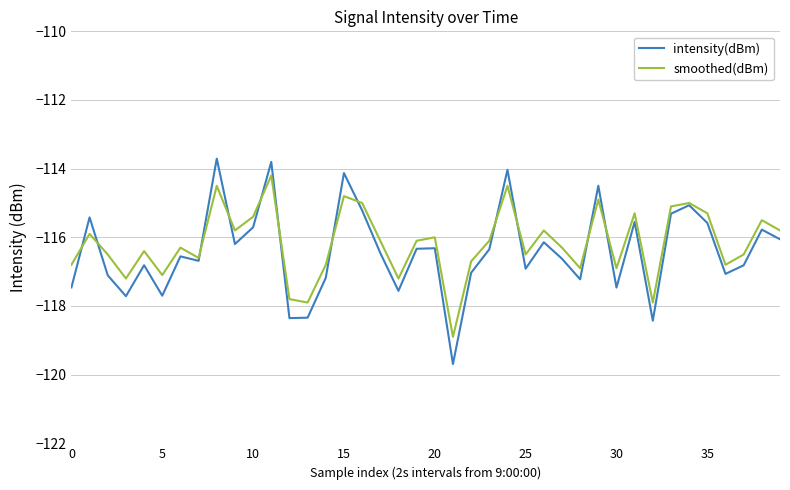

Which series has the largest range (max minus min)?

intensity(dBm)